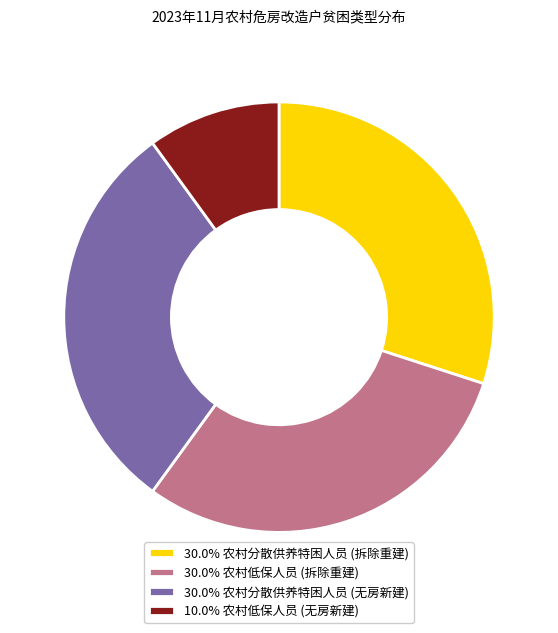

Is the sum of 10.0% 农村低保人员 (无房新建) and 30.0% 农村低保人员 (拆除重建) greater than half?

No